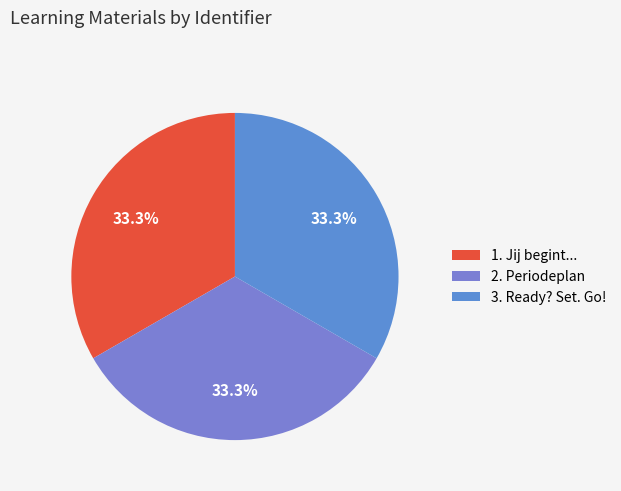

Is it true that 3. Ready? Set. Go! is 46% of the pie?

False